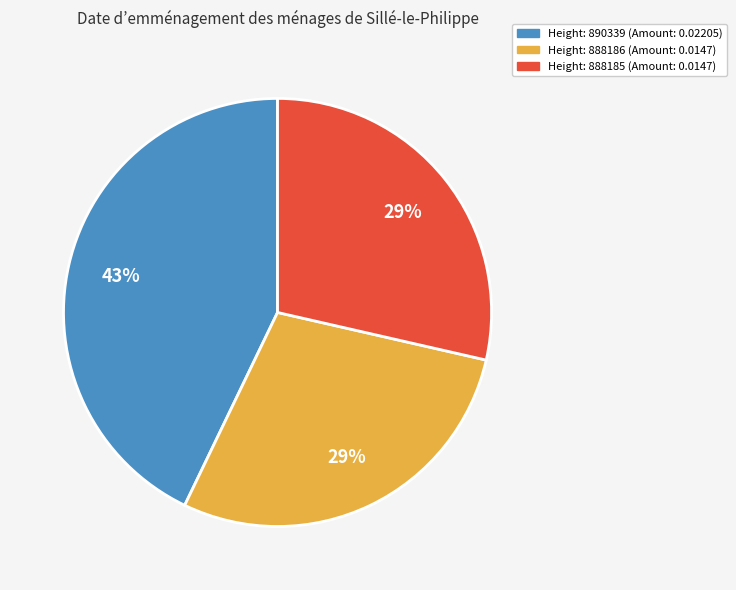

Is there a majority slice in this chart?

No